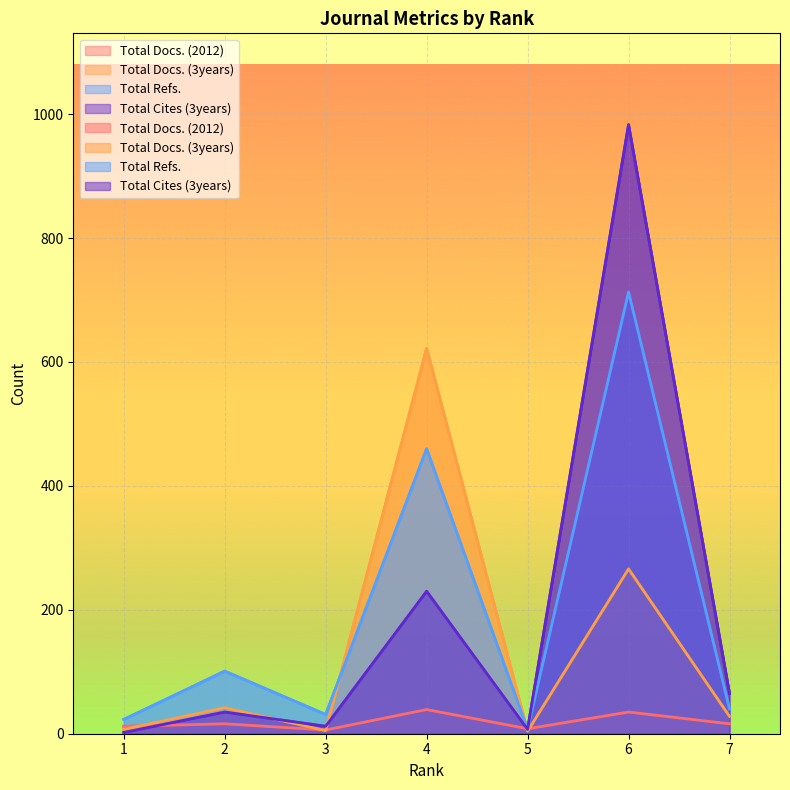

At which label does Total Docs. (2012) first exceed 16?

4